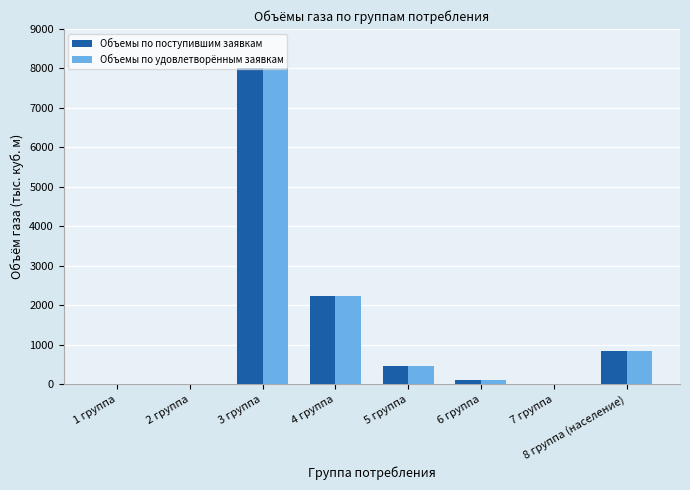

Where is Объемы по удовлетворённым заявкам nearest to the value 4000?

4 группа